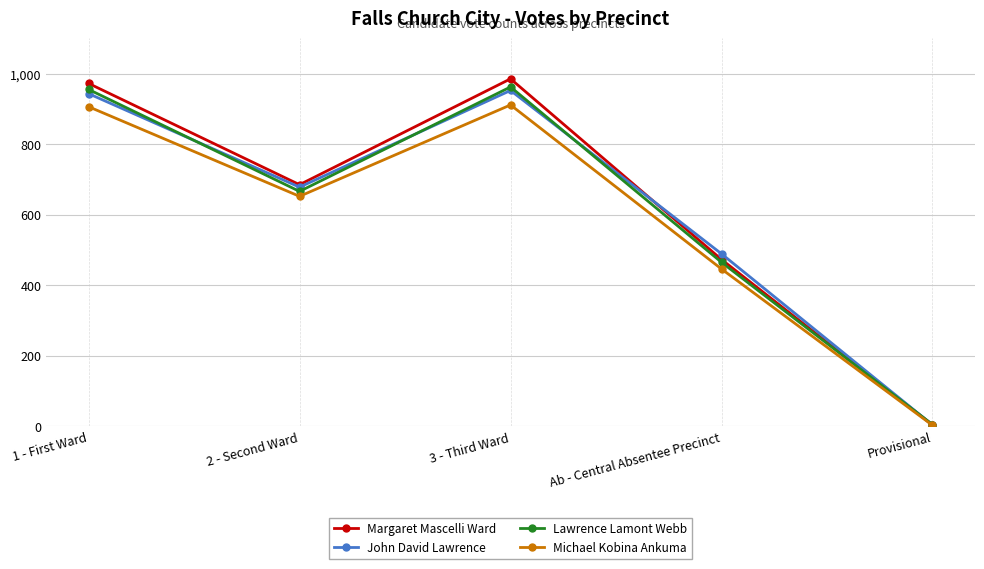

The value of Margaret Mascelli Ward at 1 - First Ward is 972. True or false?

True